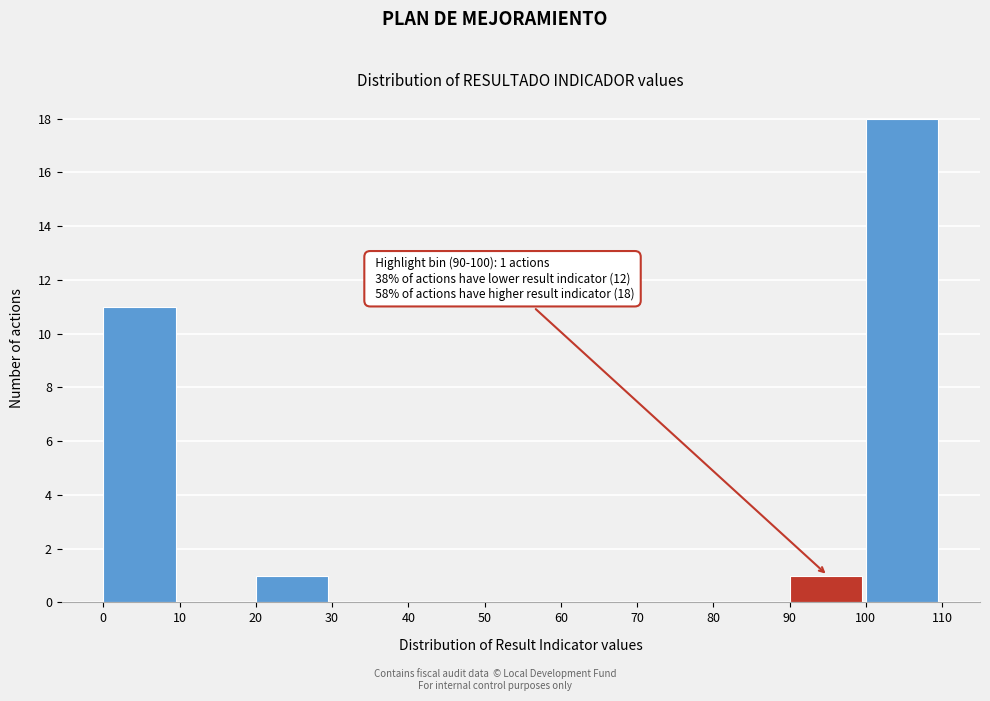

Over which range of the x-axis is the bar tallest?

100 to 110